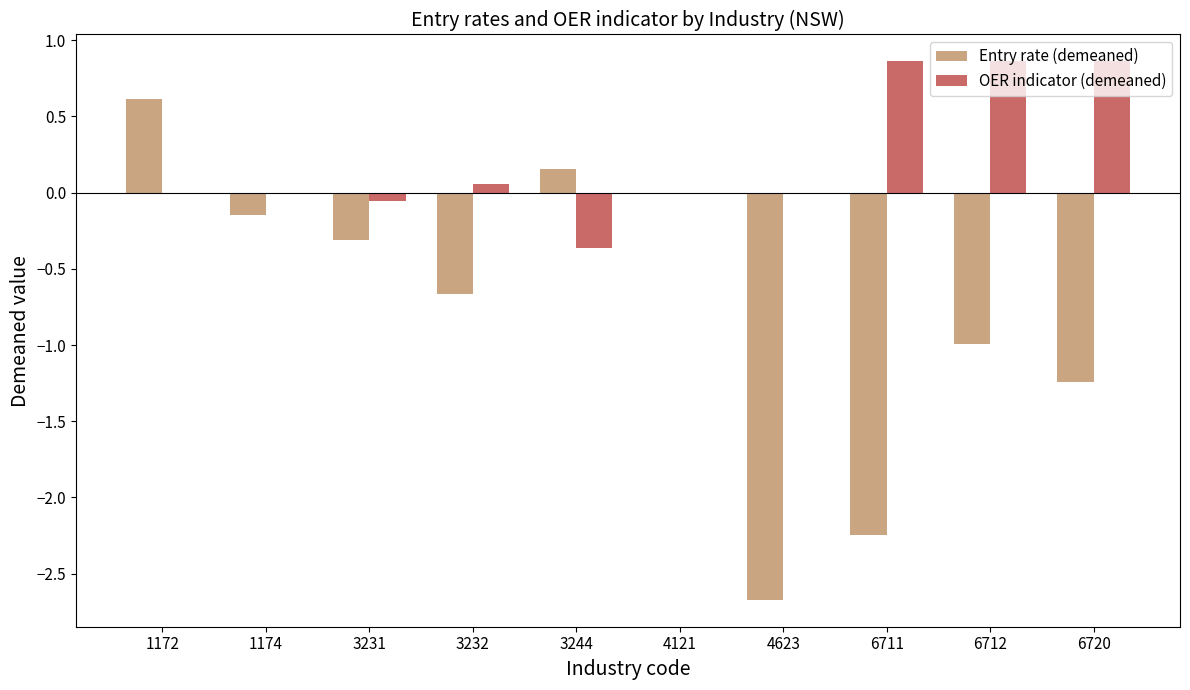

Which series changed the most between 3231 and 4623?

Entry rate (demeaned)